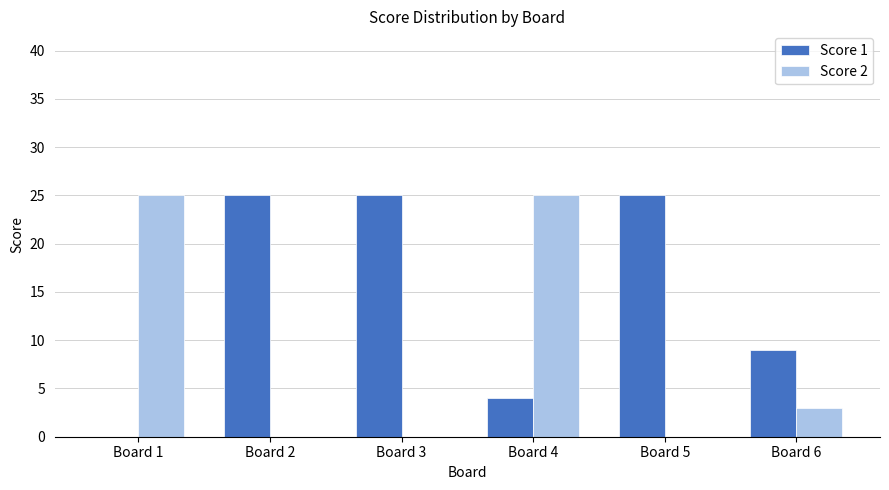

What are all the series names shown in the legend?

Score 1, Score 2